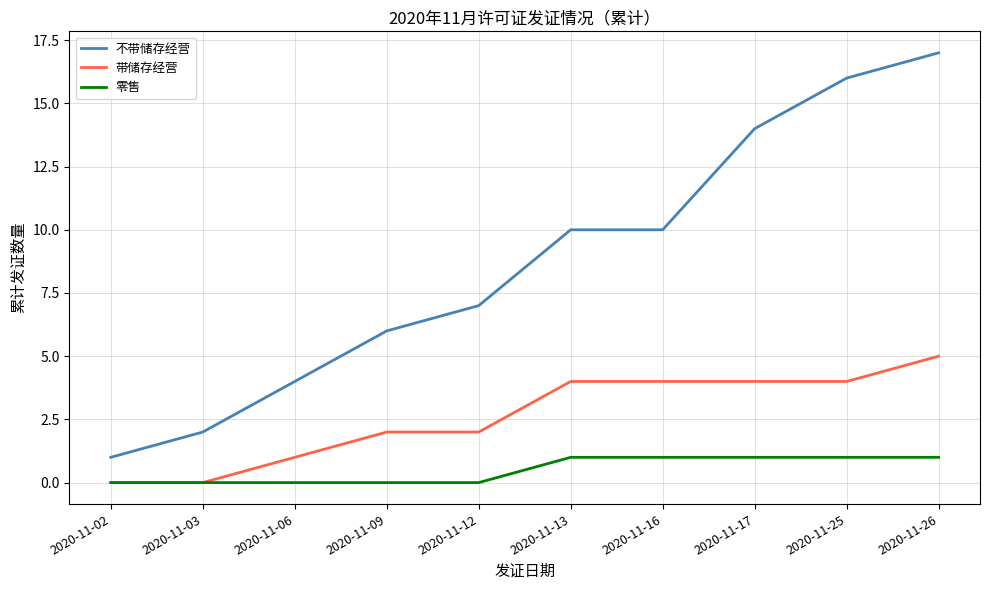

What is the difference between the 零售 values at 2020-11-02 and 2020-11-17?

1